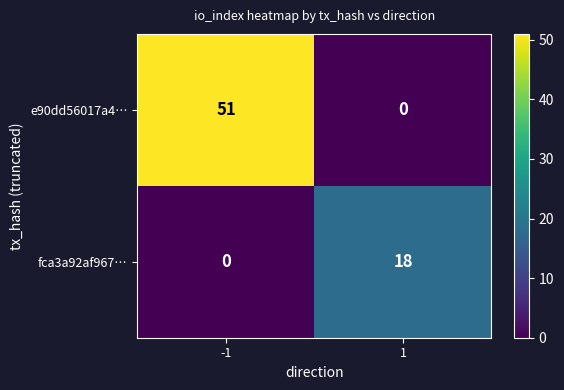

Which series has the largest total across all categories?

e90dd56017a4…